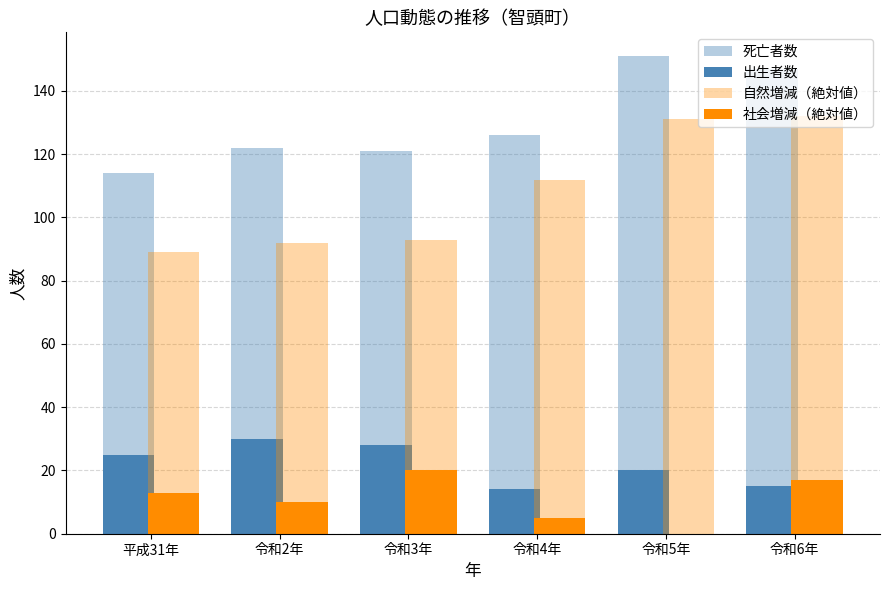

How many series are shown in this chart?

4